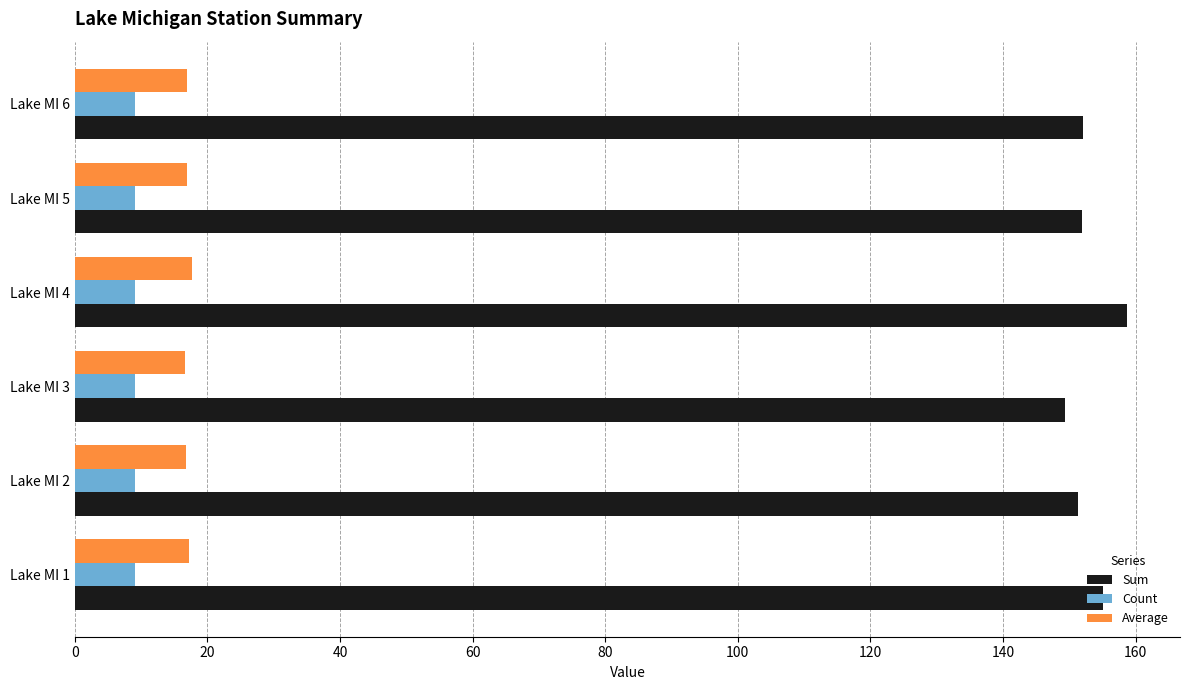

Is the value of Count at Lake MI 1 greater than the value of Sum at Lake MI 1?

No